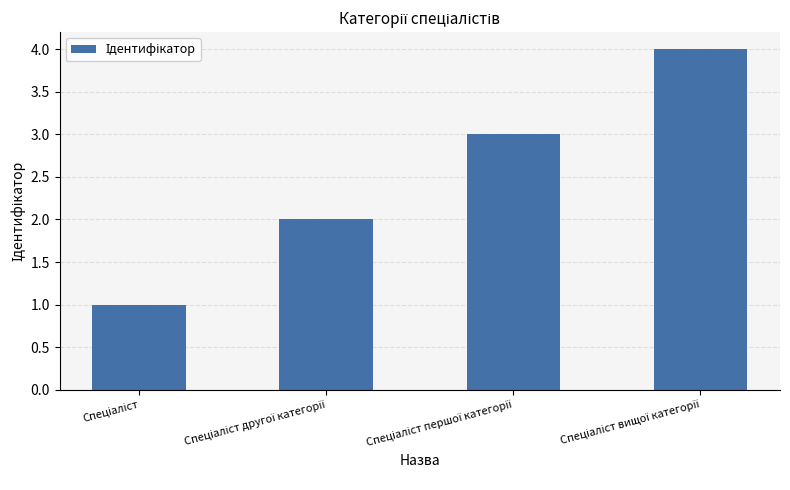

What is the value of the 4th bar from the left?

4